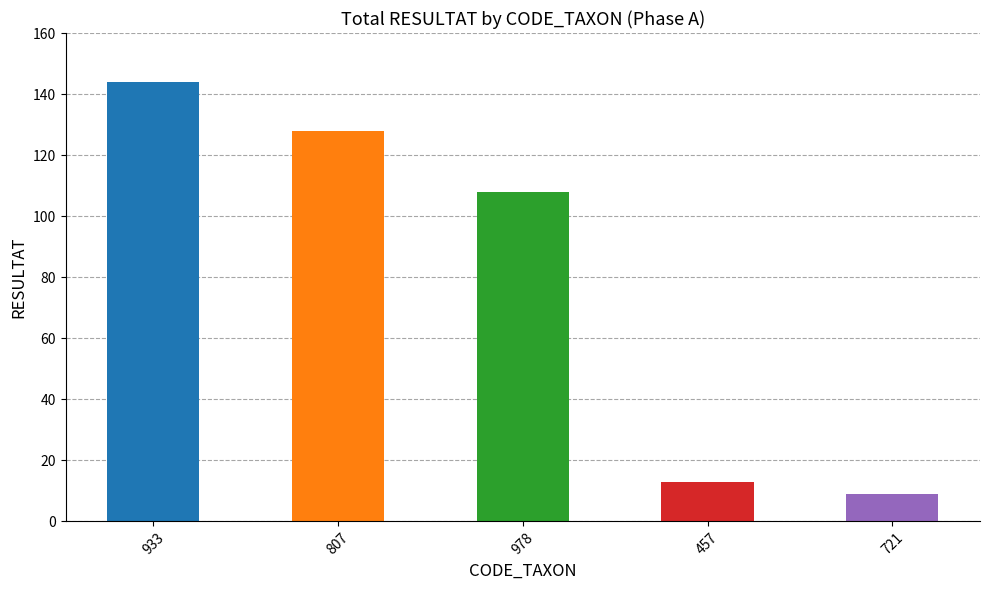

The chart shows a value of 1 at 613. True or false?

False